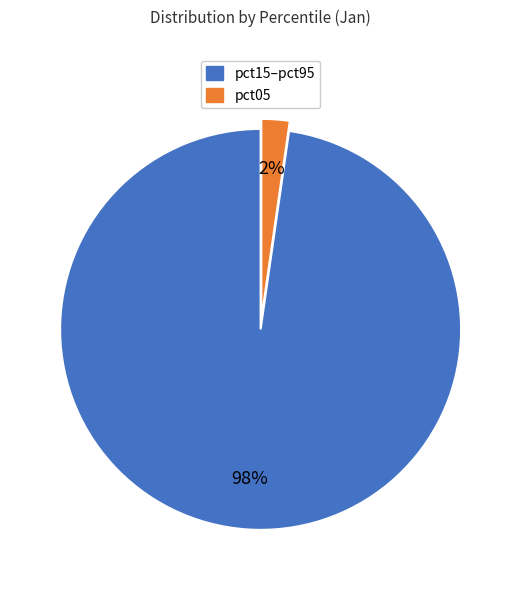

To the nearest percent, what is the average slice percentage?

50%